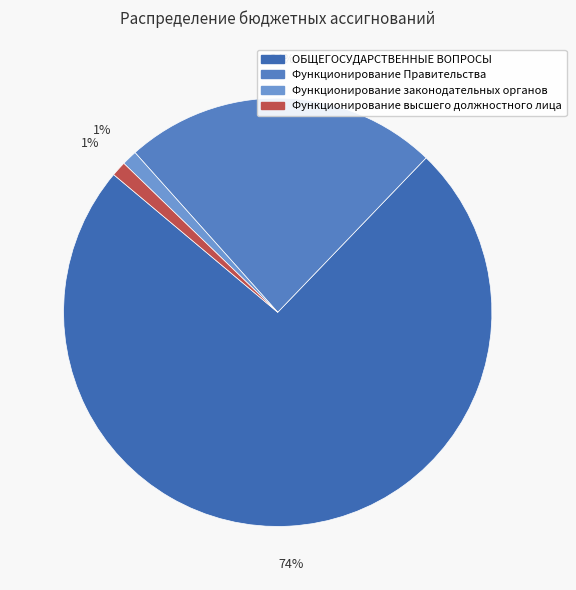

Which slice is the smallest?

Функционирование высшего должностного лица